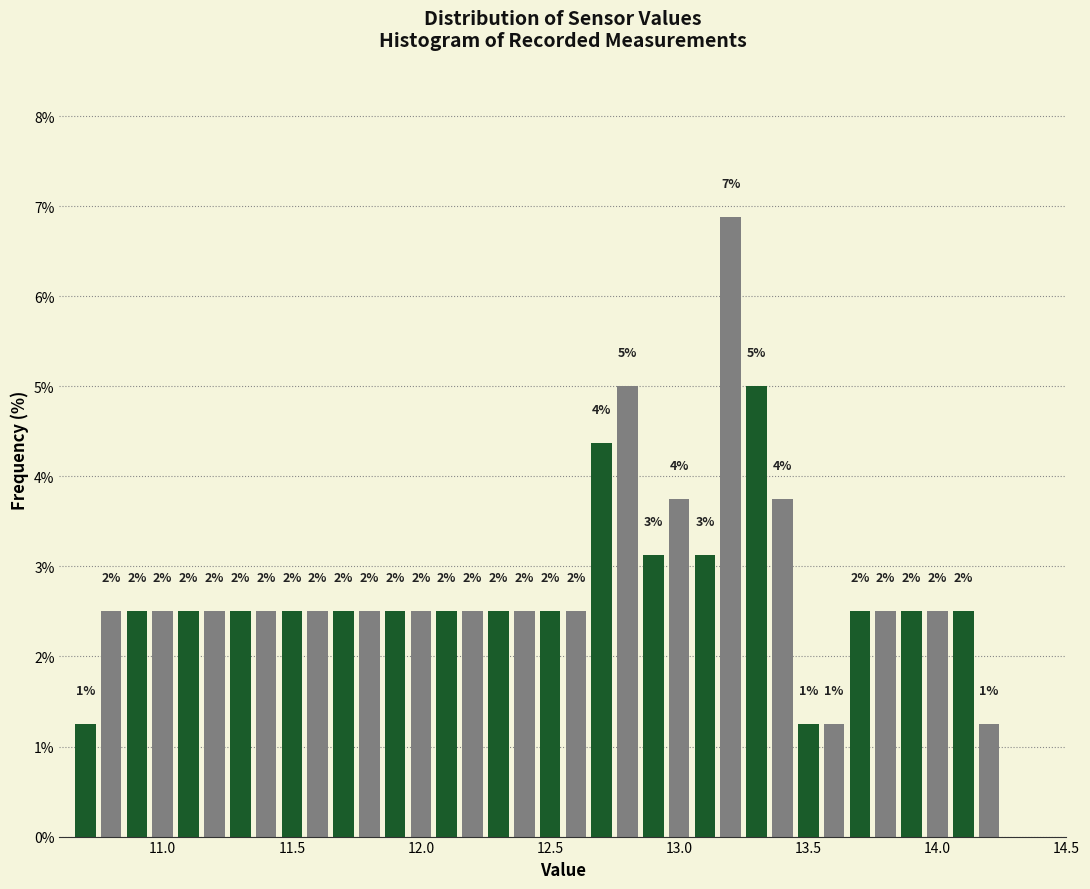

Around what value on the x-axis is the tallest bar? Give the approximate position of its centre, as read against the axis.

13.20